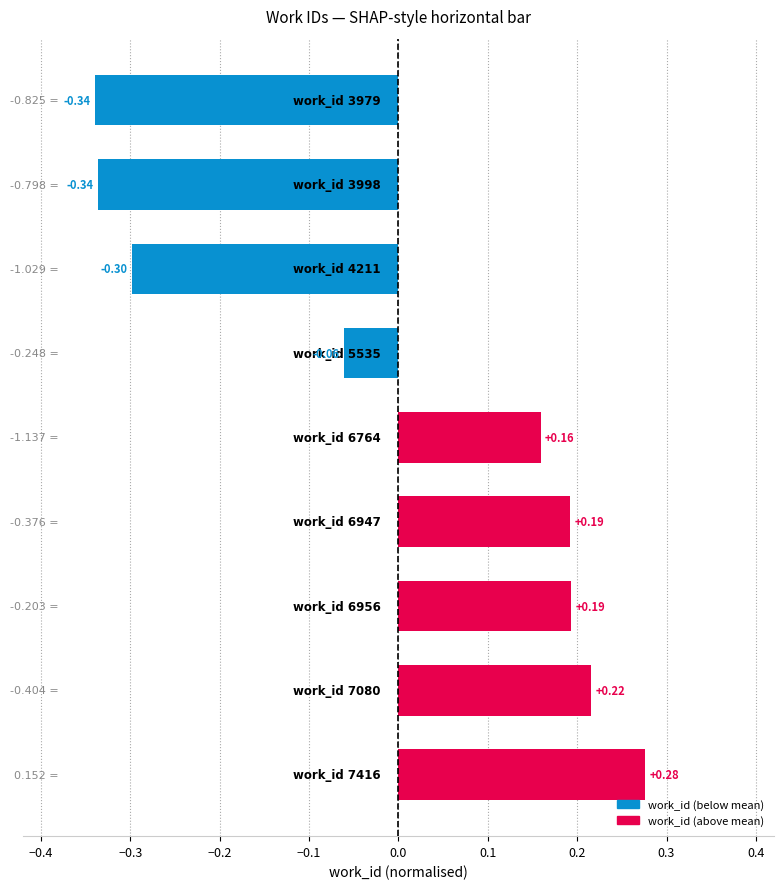

What is the minimum value shown in the chart?

-0.3